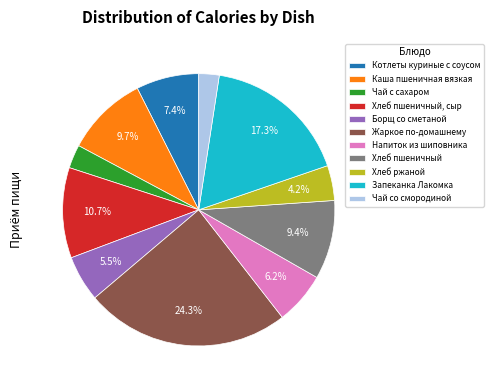

Which category has the biggest portion of the pie?

Жаркое по-домашнему